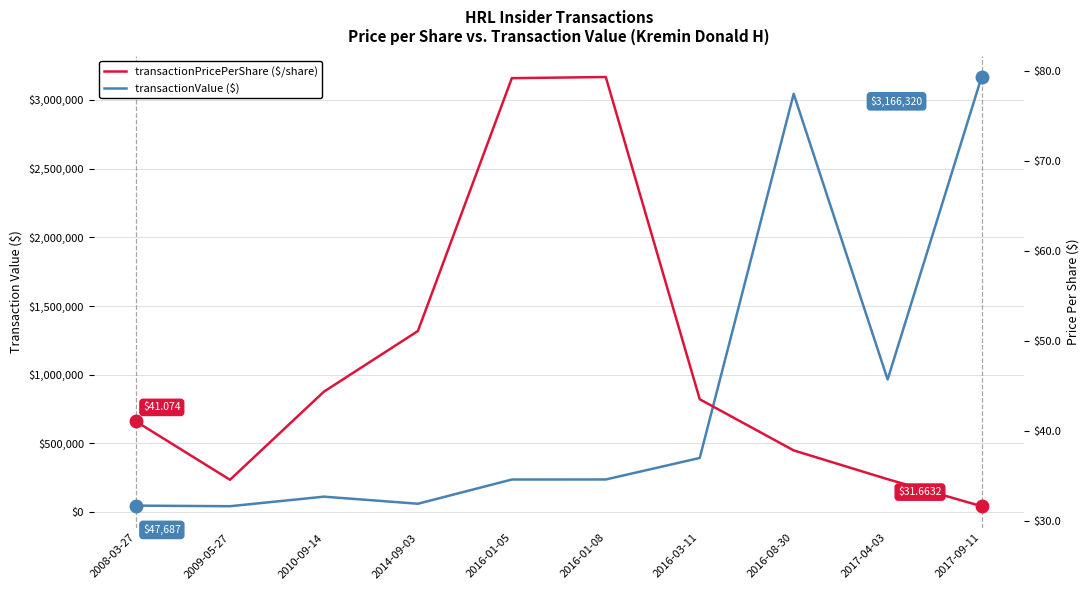

Which category has the highest value in the transactionValue series?

2017-09-11